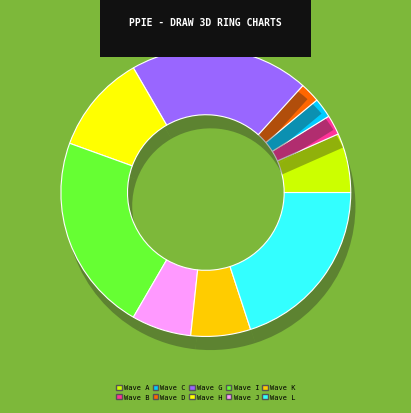

To the nearest percent, what percentage of the pie is Wave A?

7%